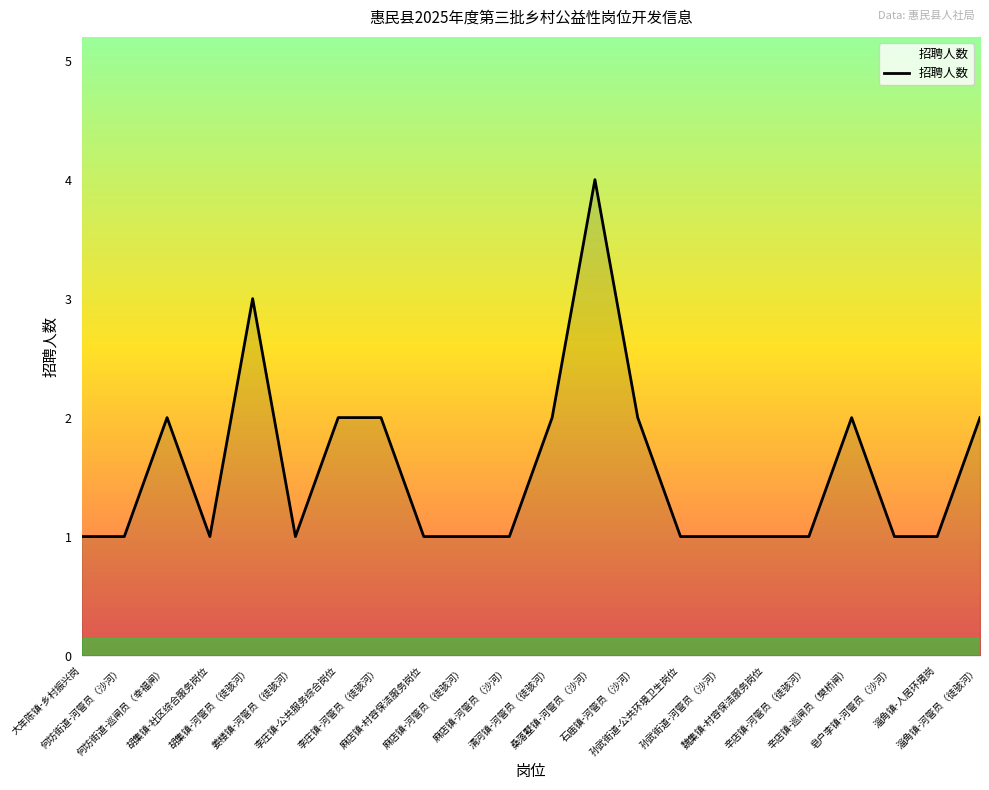

Where is the first local maximum?

何坊街道-巡闸员（幸福闸）